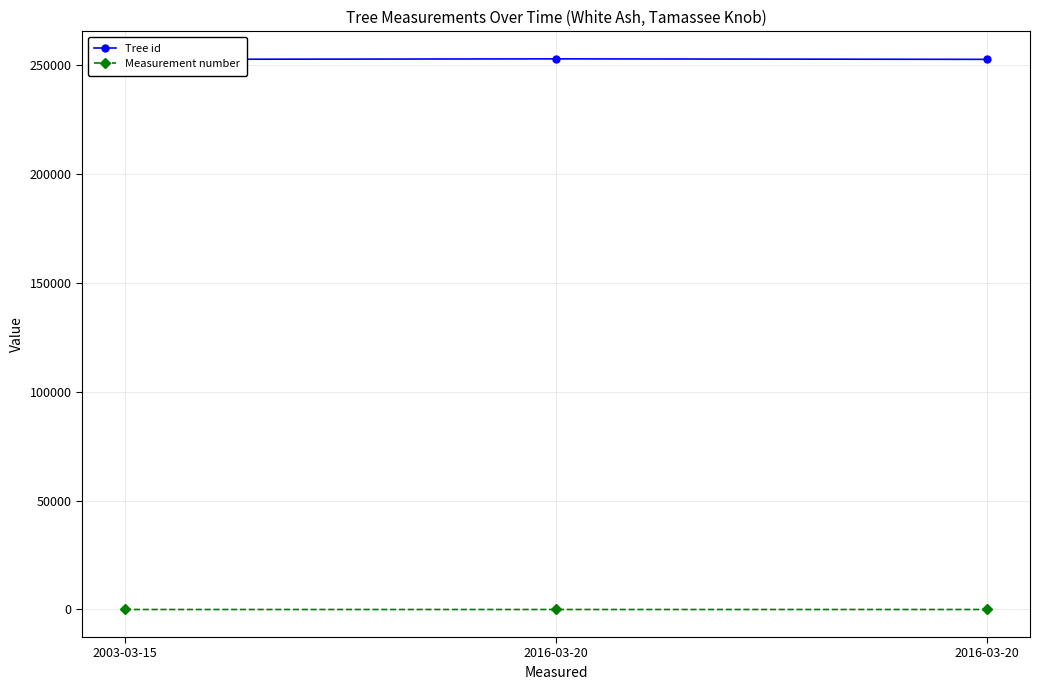

The value of Measurement number at 2016-03-20 is 1. True or false?

True